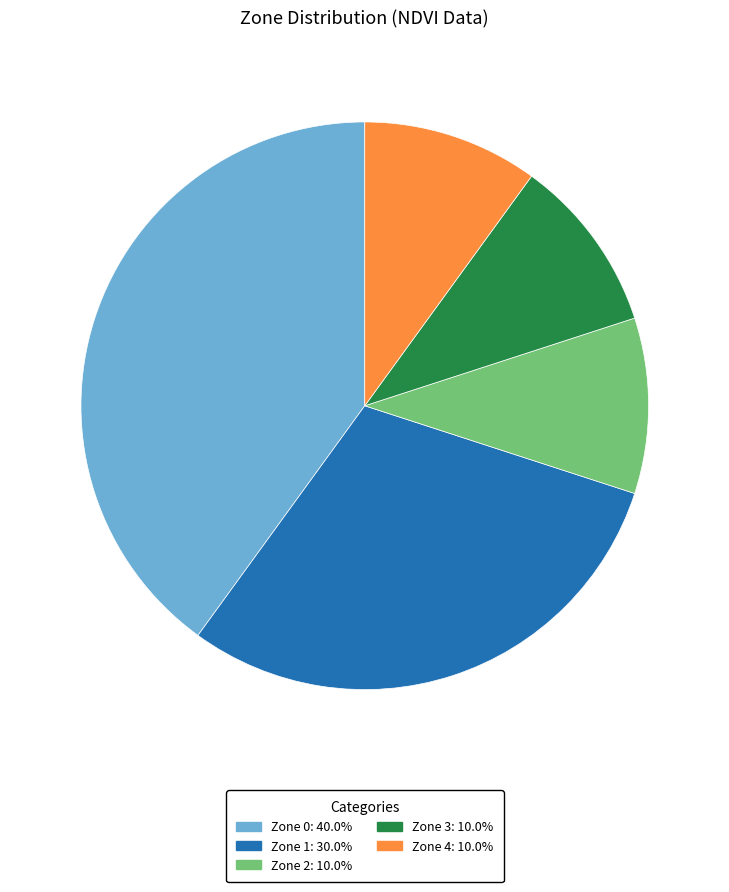

Is there a majority slice in this chart?

No